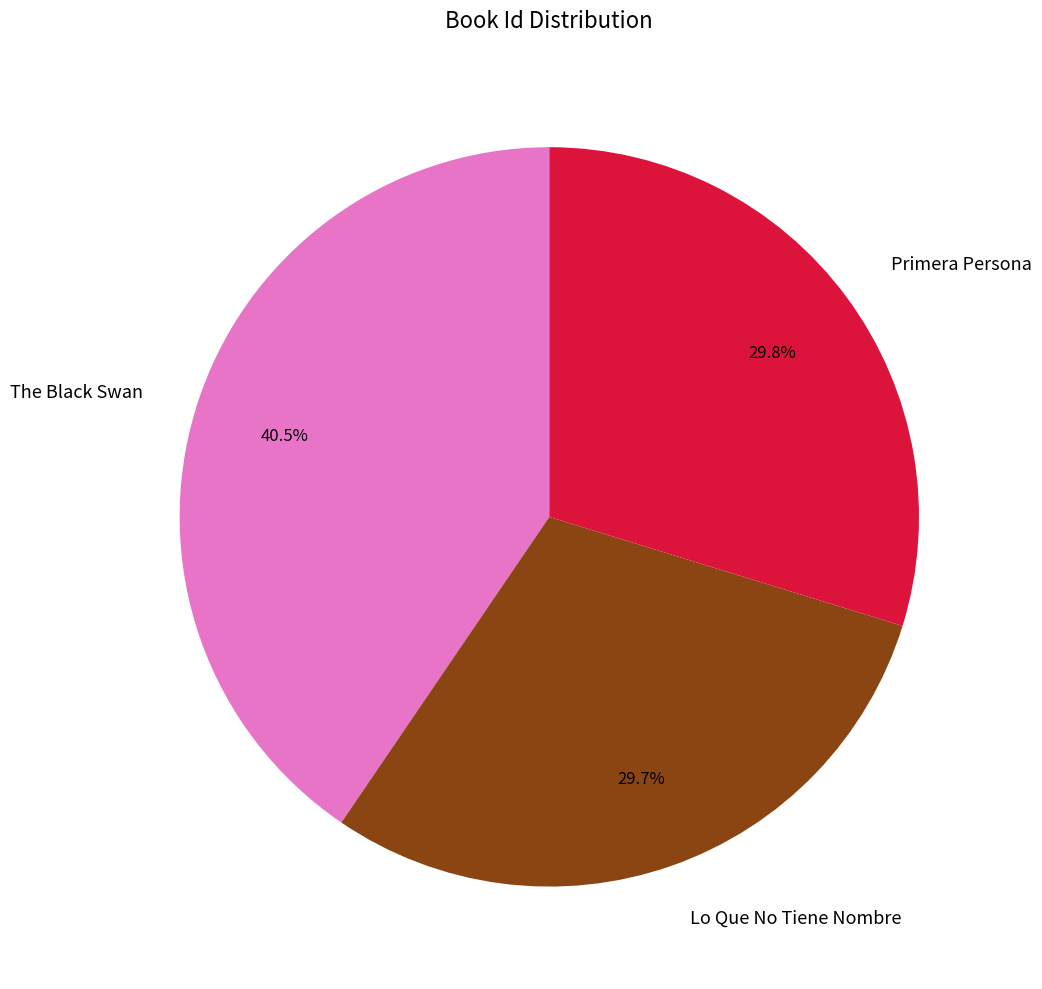

True or false: Primera Persona accounts for 30% of the total.

True